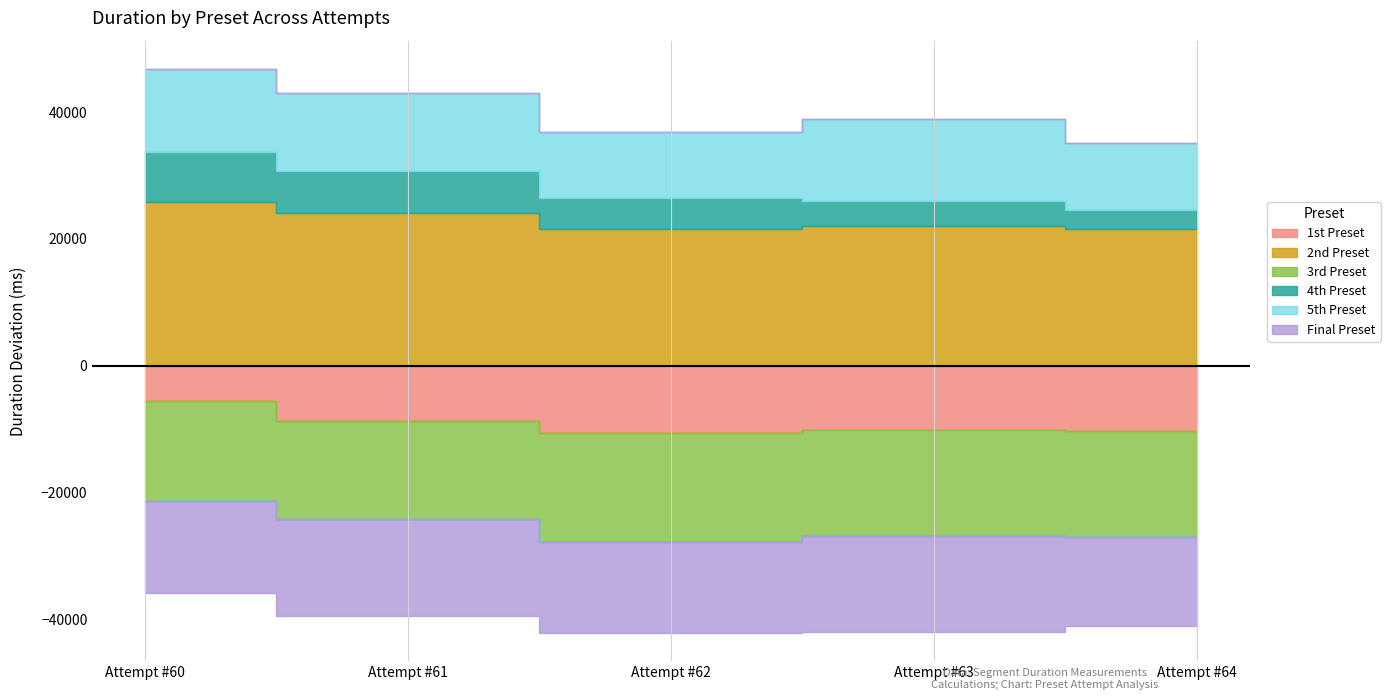

At which category does Final Preset reach its first local peak?

Attempt #62